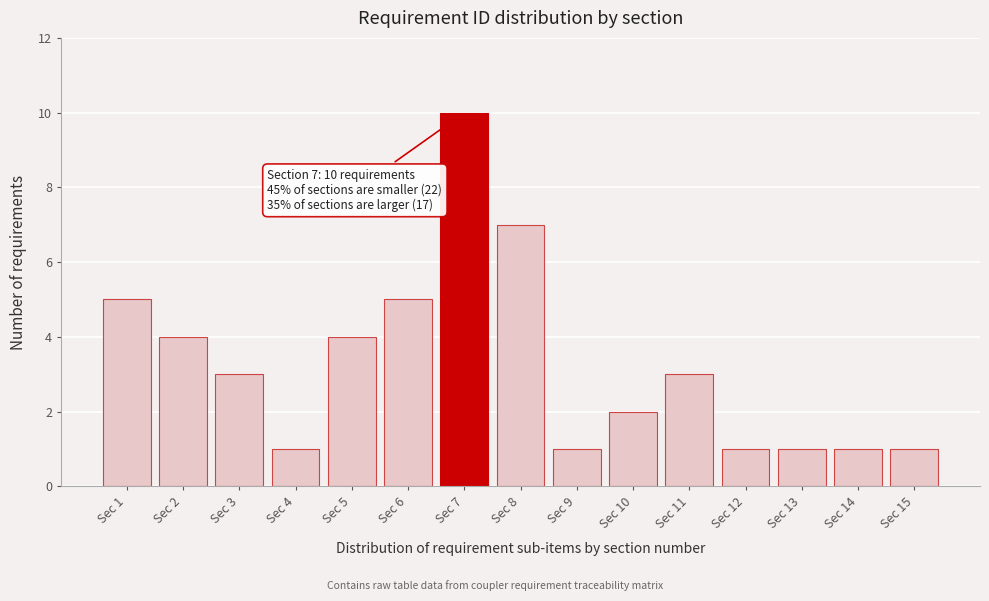

Reading left to right, extract all data points from this chart.

5	4	3	1	4	5	10	7	1	2	3	1	1	1	1